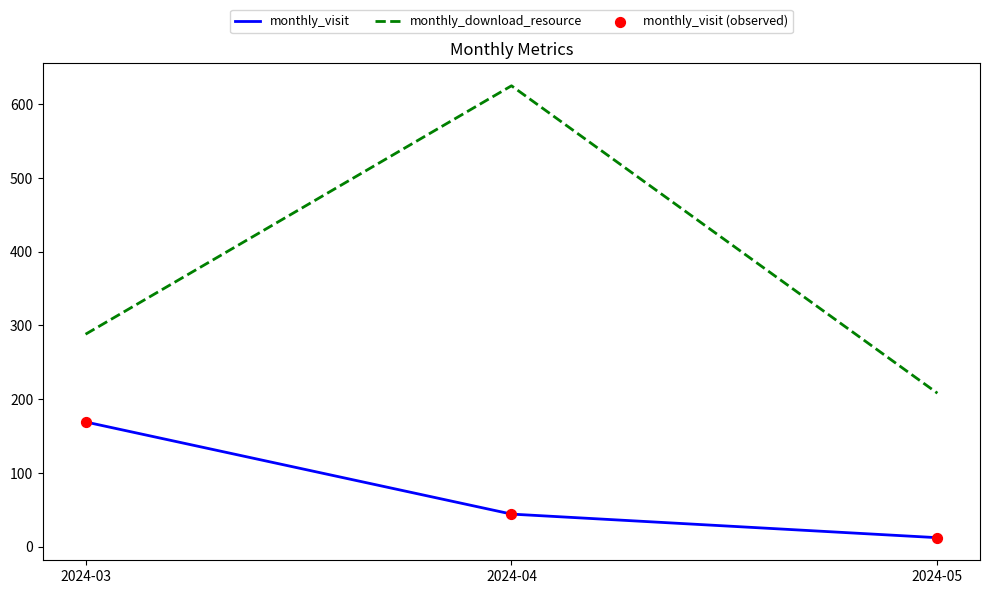

At which category is the sum across all series the highest?

2024-04